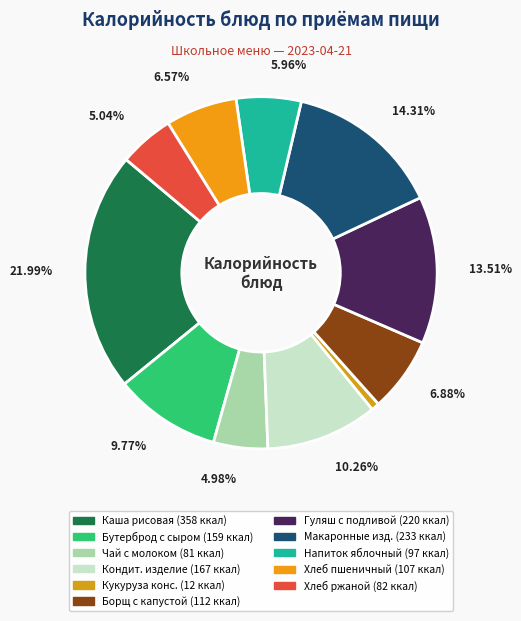

How many segments does this pie chart have?

11